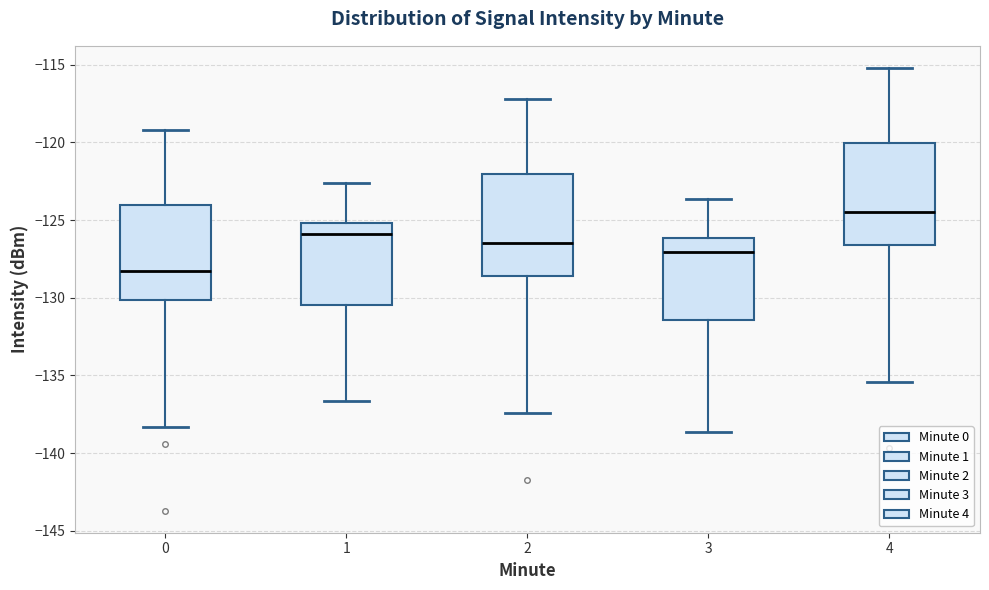

Reading left to right, transcribe this box plot: for each box, give where its median line is, the range the box spans, and where its two whiskers end, as read against the y-axis. The values are not printed on the chart, so give them approximately, as read against the axis.

0: median -128.5, box -130.0 to -124.0, whiskers -138.5 to -119.0
1: median -126.0, box -130.5 to -125.0, whiskers -136.5 to -122.5
2: median -126.5, box -128.5 to -122.0, whiskers -137.5 to -117.0
3: median -127.0, box -131.5 to -126.0, whiskers -138.5 to -123.5
4: median -124.5, box -126.5 to -120.0, whiskers -135.5 to -115.0